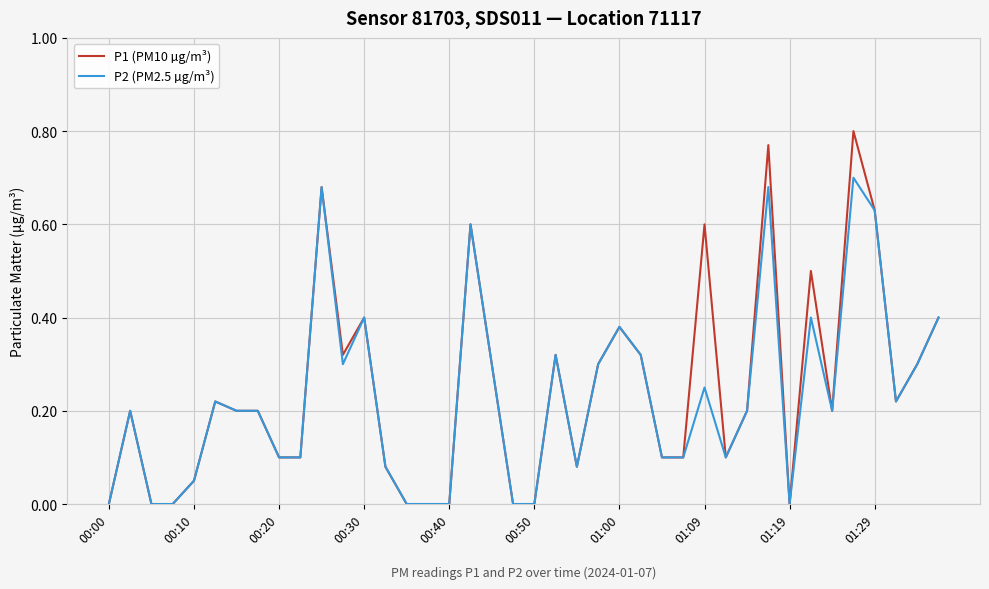

Which series has the largest range (max minus min)?

P1 (PM10 µg/m³)